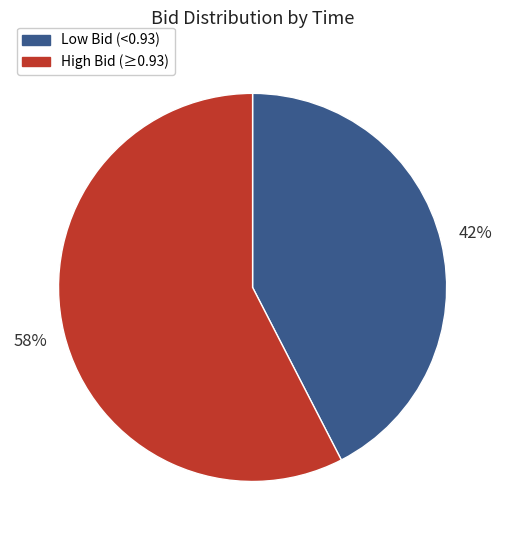

Is there any slice that represents more than half of the pie?

Yes